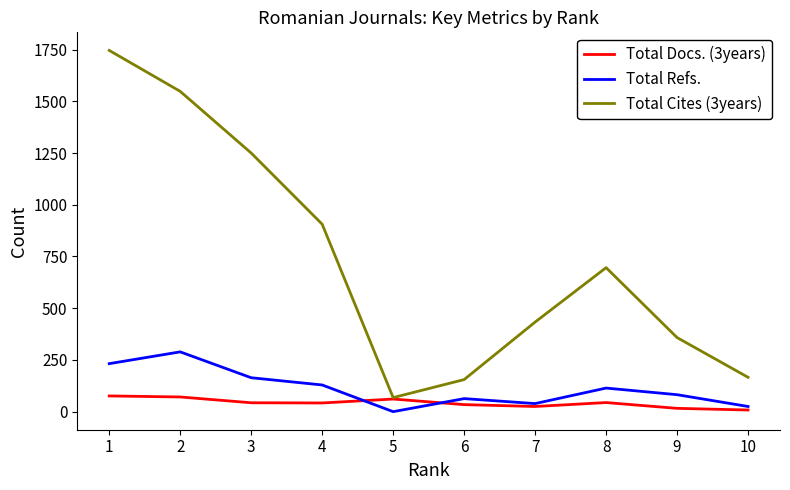

Between 1 and 5, which series saw the biggest shift?

Total Cites (3years)